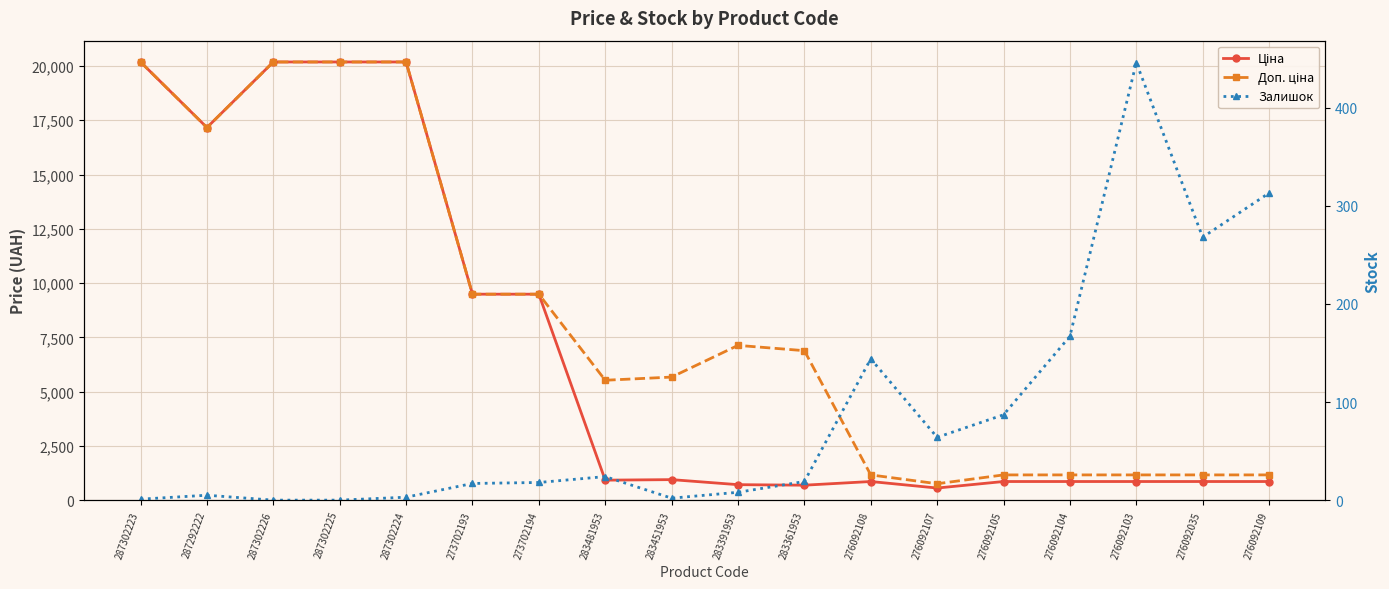

At how many categories does at least one series exceed 4136?

11